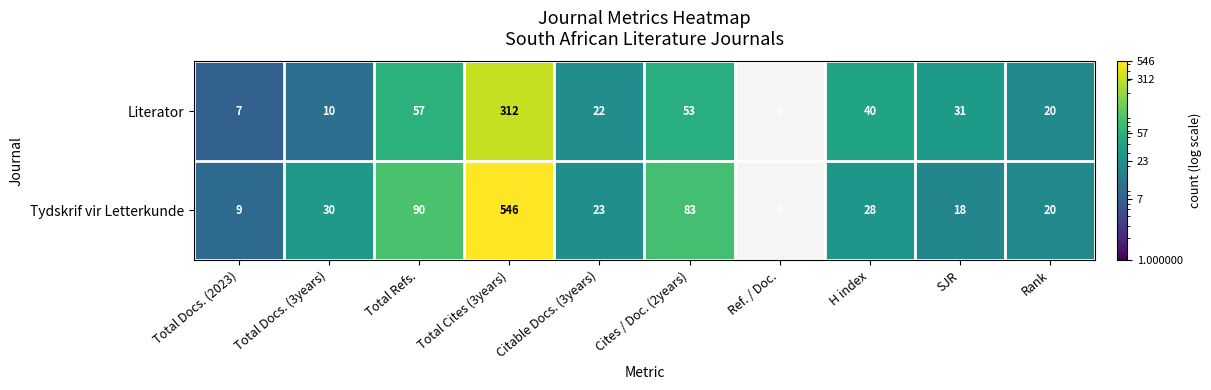

Which category has the highest value across all series?

Total Cites (3years)